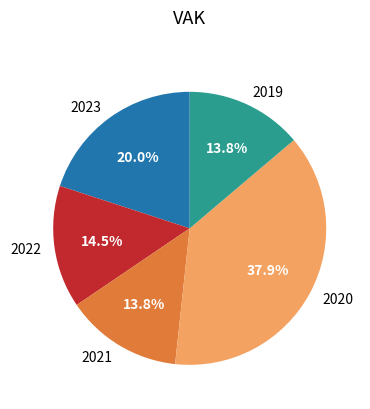

What is the ratio of the value at 2023 to the value at 2021?

1.4